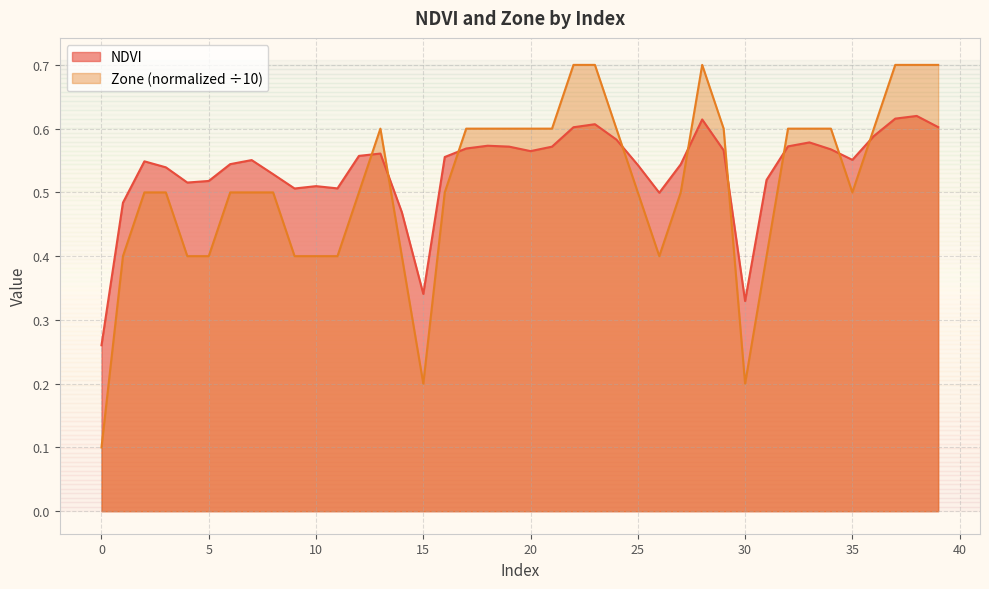

True or false: Zone has a value of 0.6 at 18.

True